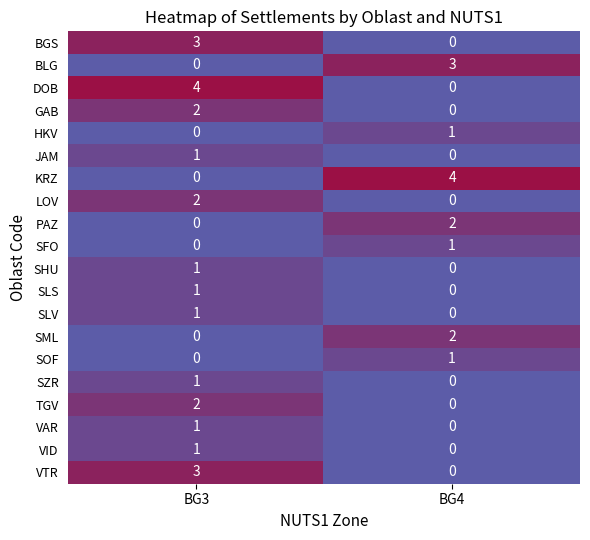

Is the value of VTR at BG4 greater than the value of SOF at BG4?

No